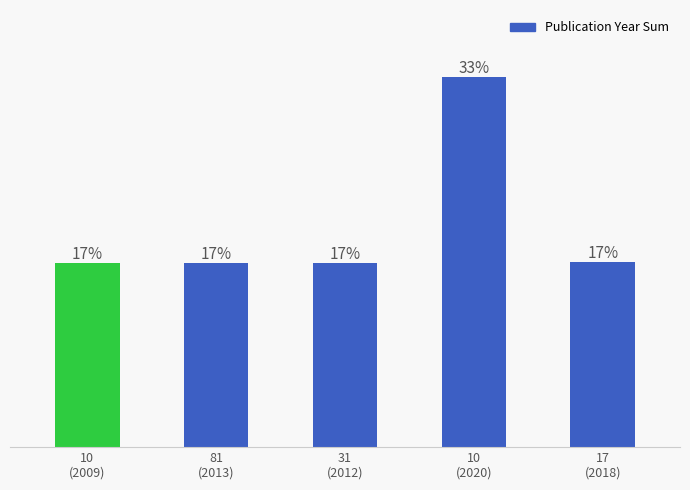

Does the chart contain any negative values?

No